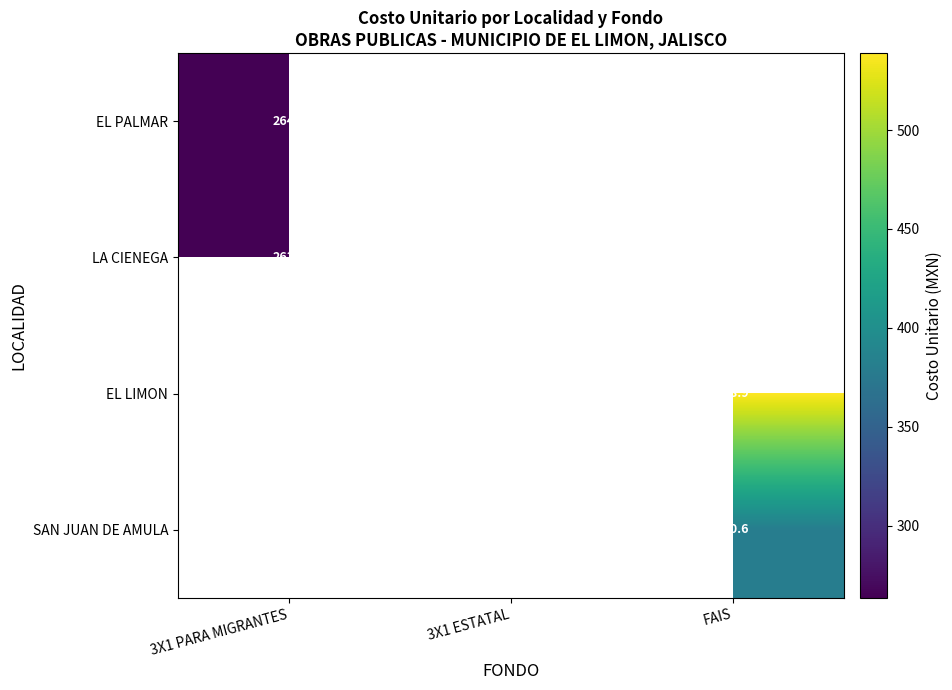

At how many categories does at least one series exceed 496?

1